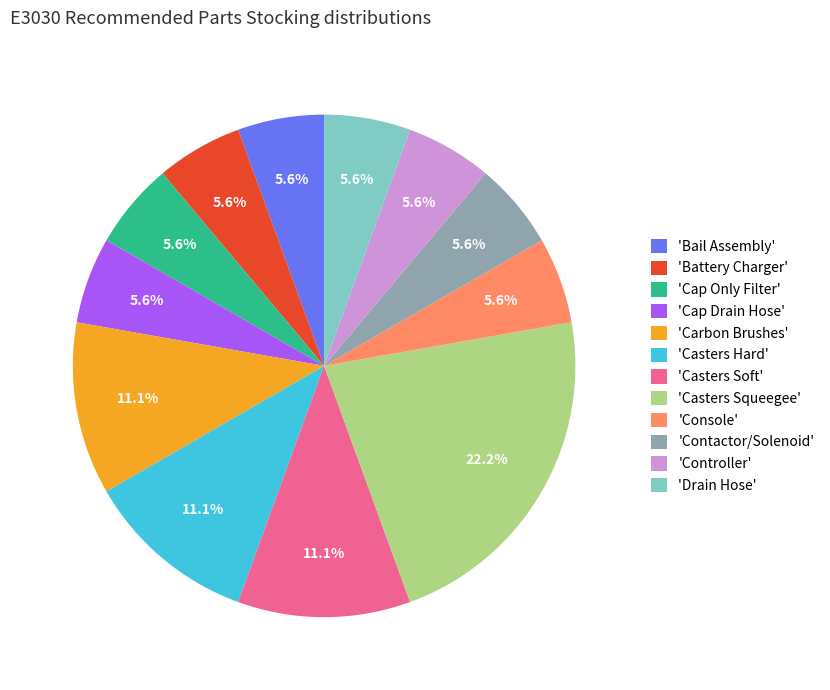

What portion of the pie excludes 'Cap Drain Hose'?

94.4%